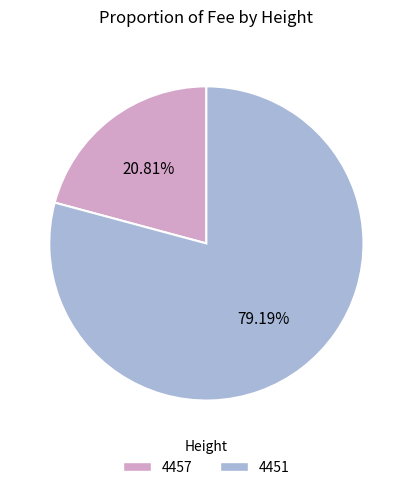

What is the ratio of the value at 4451 to the value at 4457?

3.8